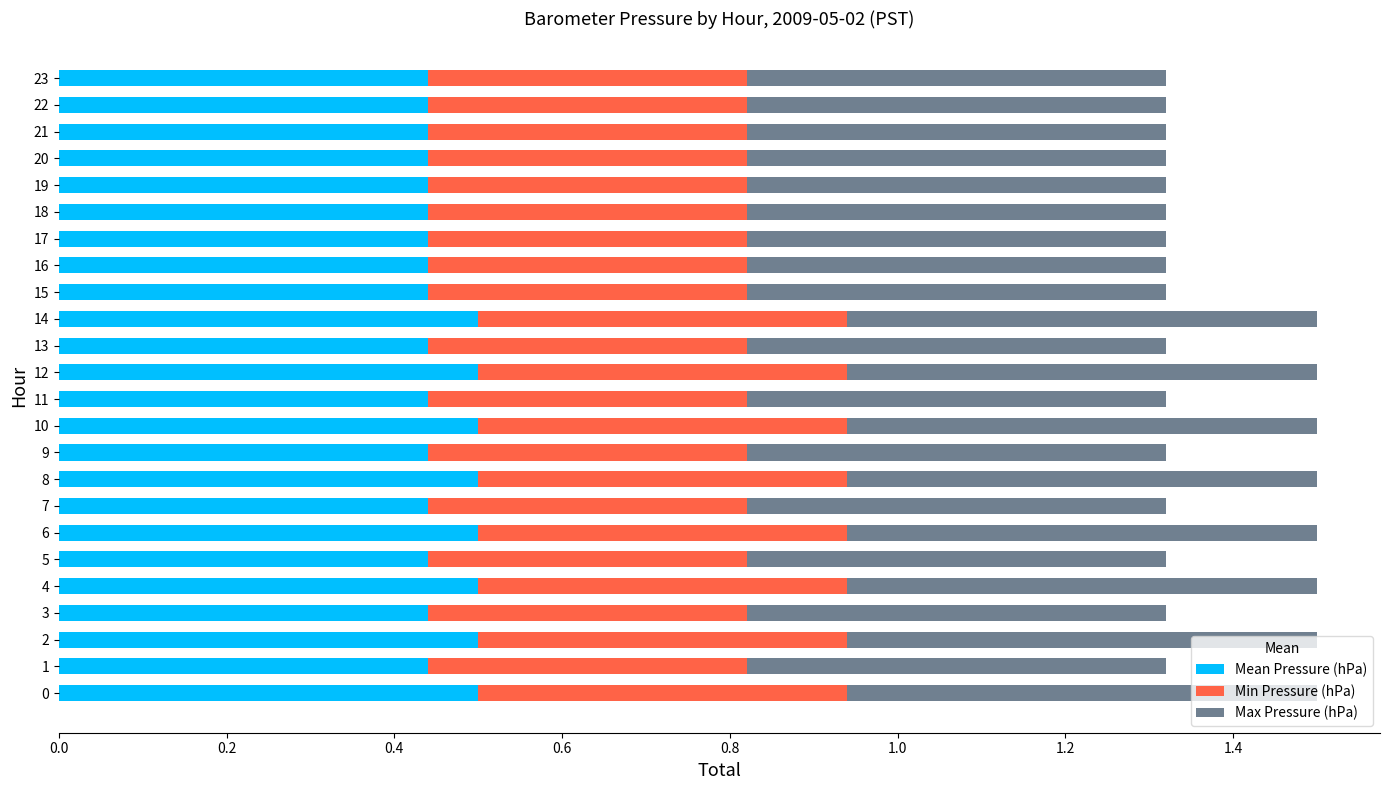

The value of Mean Pressure (hPa) at 10 is 0.5. True or false?

True